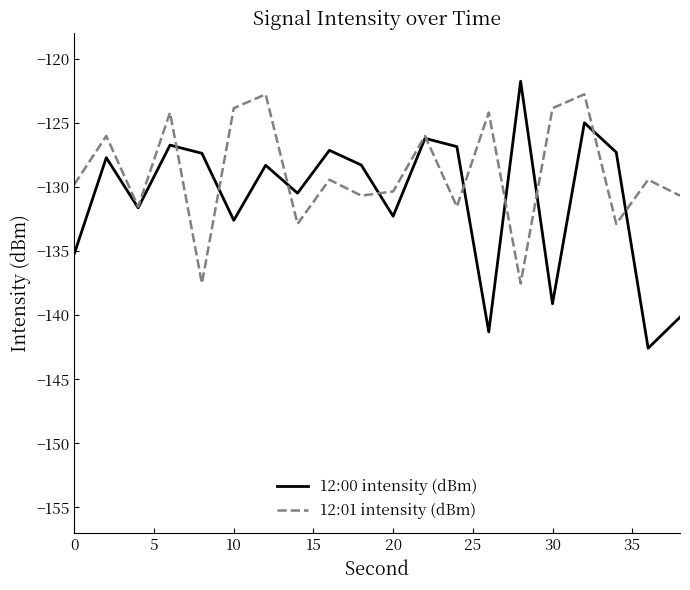

What is the minimum value for 12:00 intensity (dBm)?

-142.6